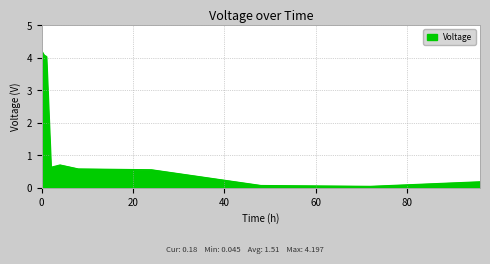

What is the difference between the maximum and minimum values?

4.2